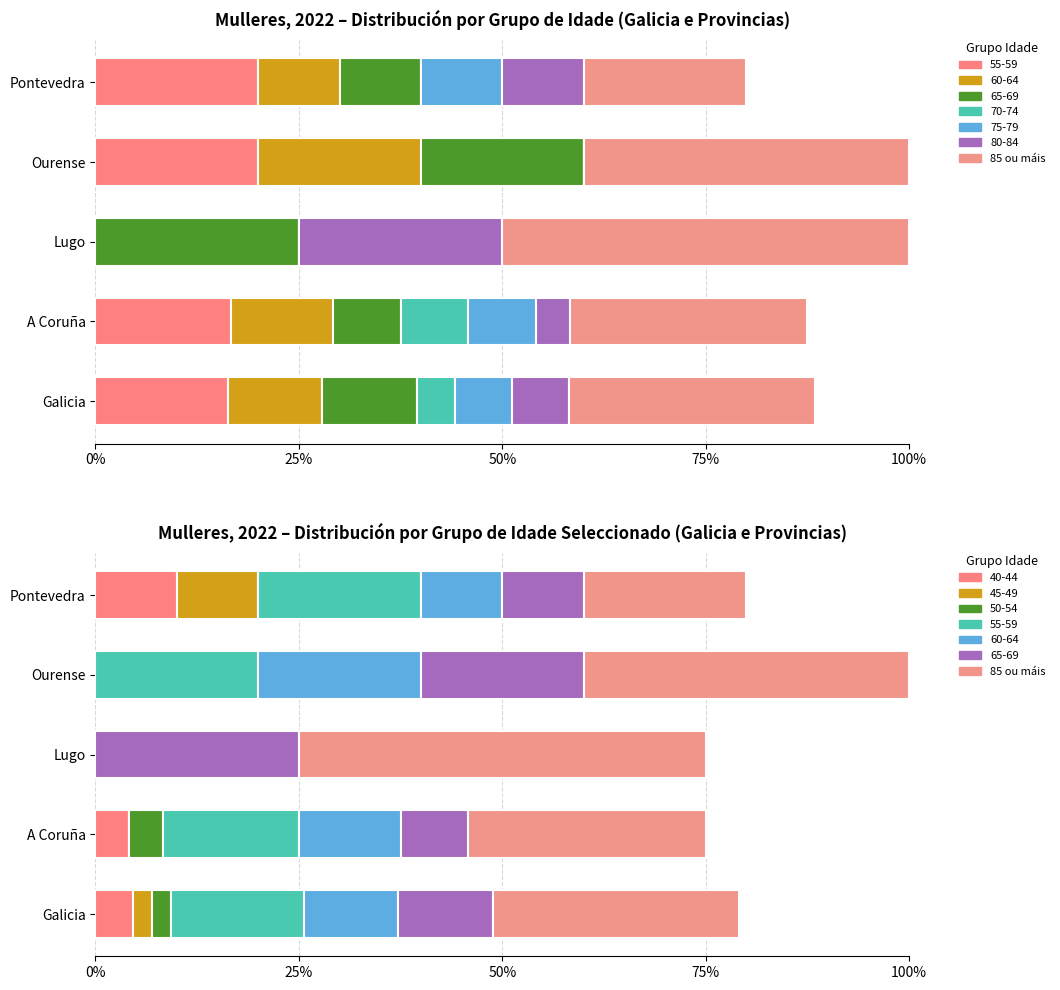

What is the sum of the values at 100% and 25%?

49.2